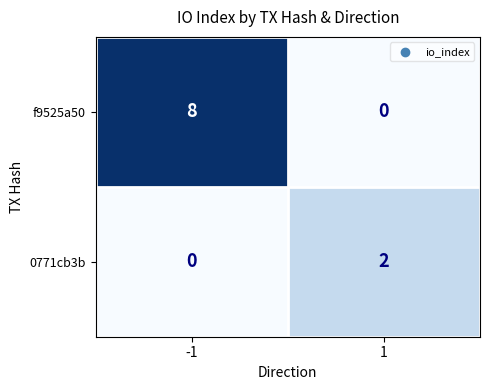

Rank the series by their maximum value, from lowest to highest.

0771cb3b, f9525a50